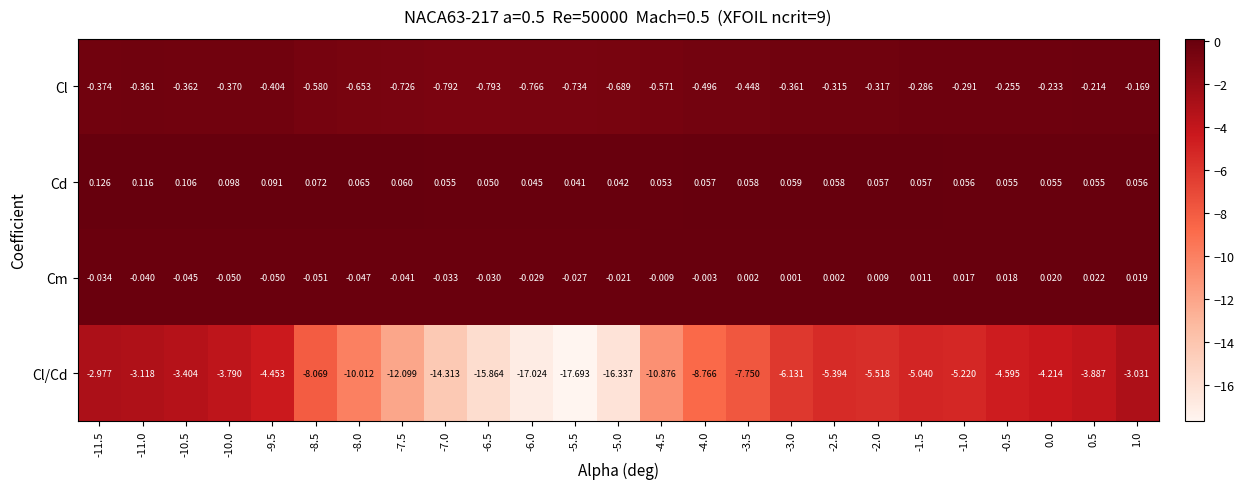

At how many categories does at least one series exceed -11?

25